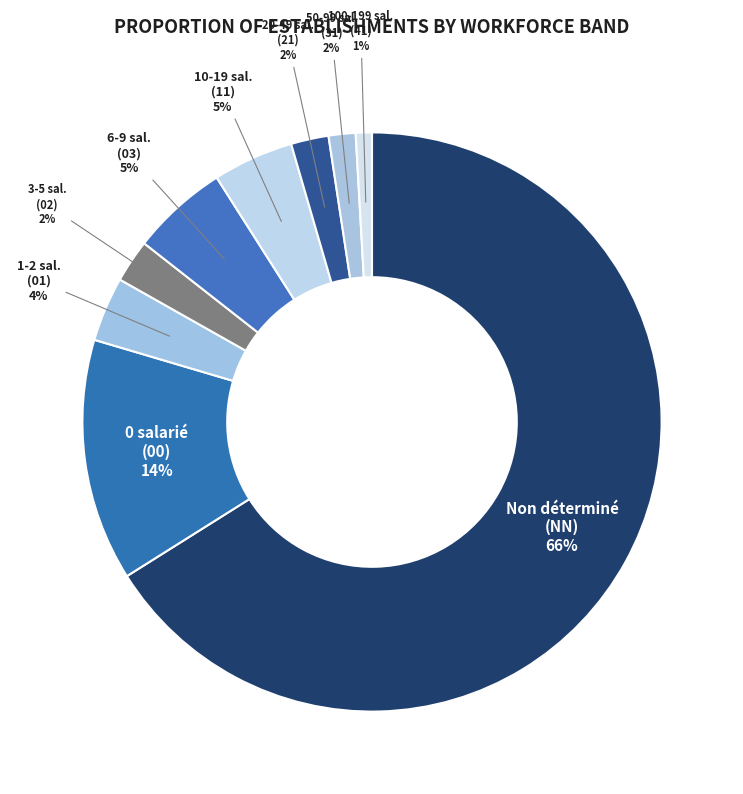

Does Non déterminé (NN) account for over 50% of the chart?

Yes